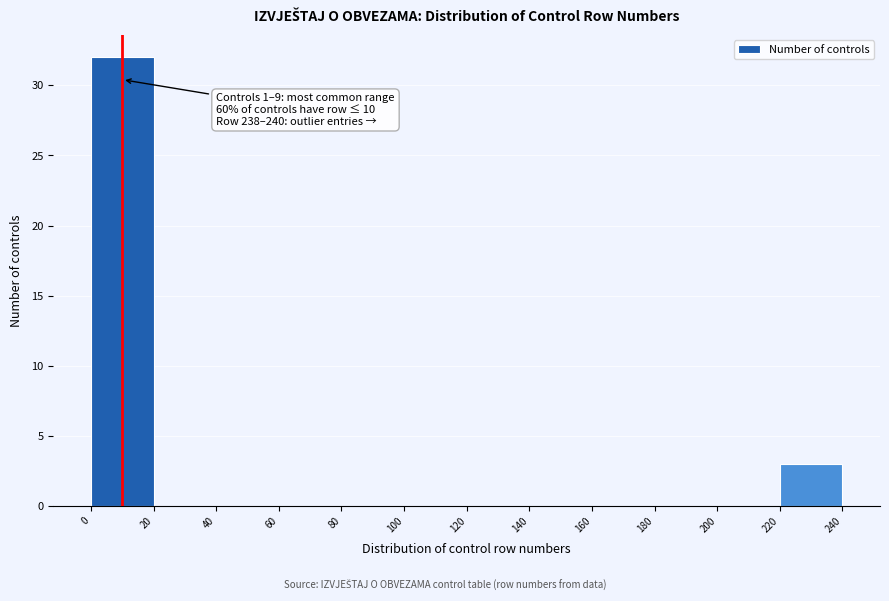

Which range on the x-axis has the tallest bar?

0 to 20